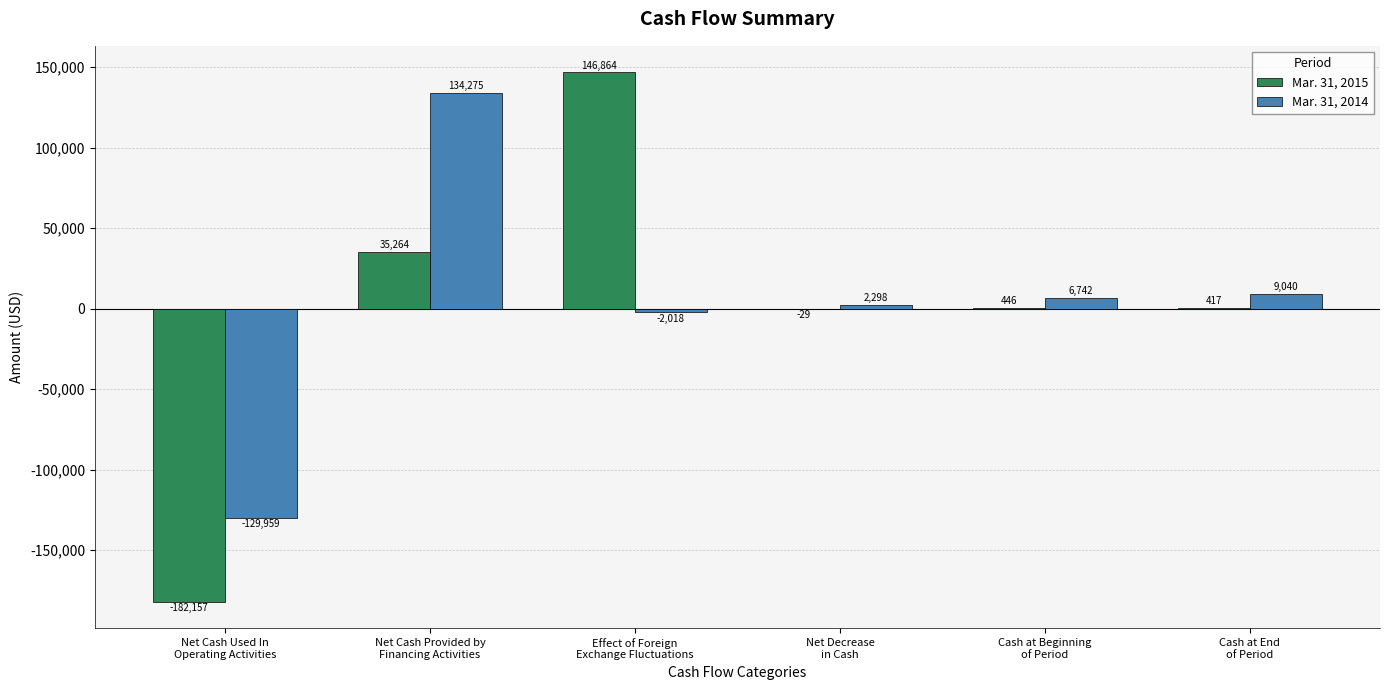

The value of Mar. 31, 2015 at Effect of Foreign
Exchange Fluctuations is 146864. True or false?

True